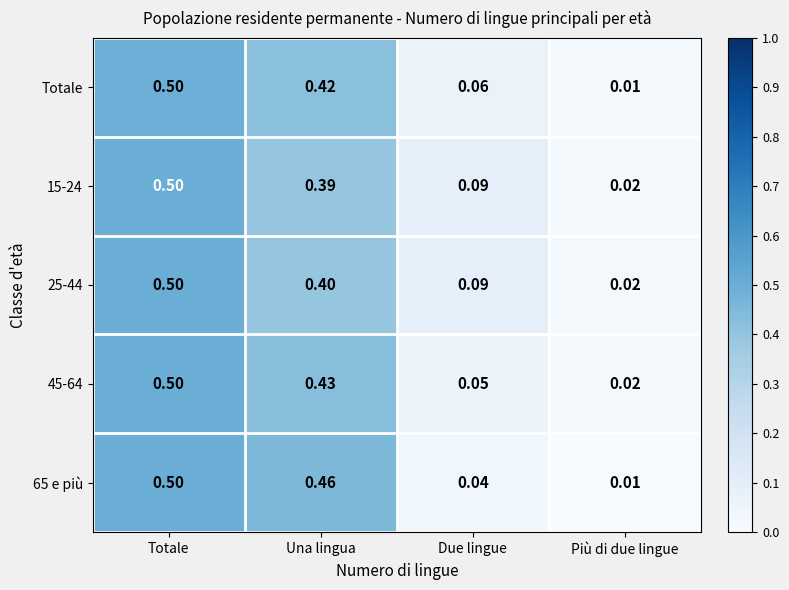

List the labels in order of Totale value, smallest first.

Più di due lingue, Due lingue, Una lingua, Totale